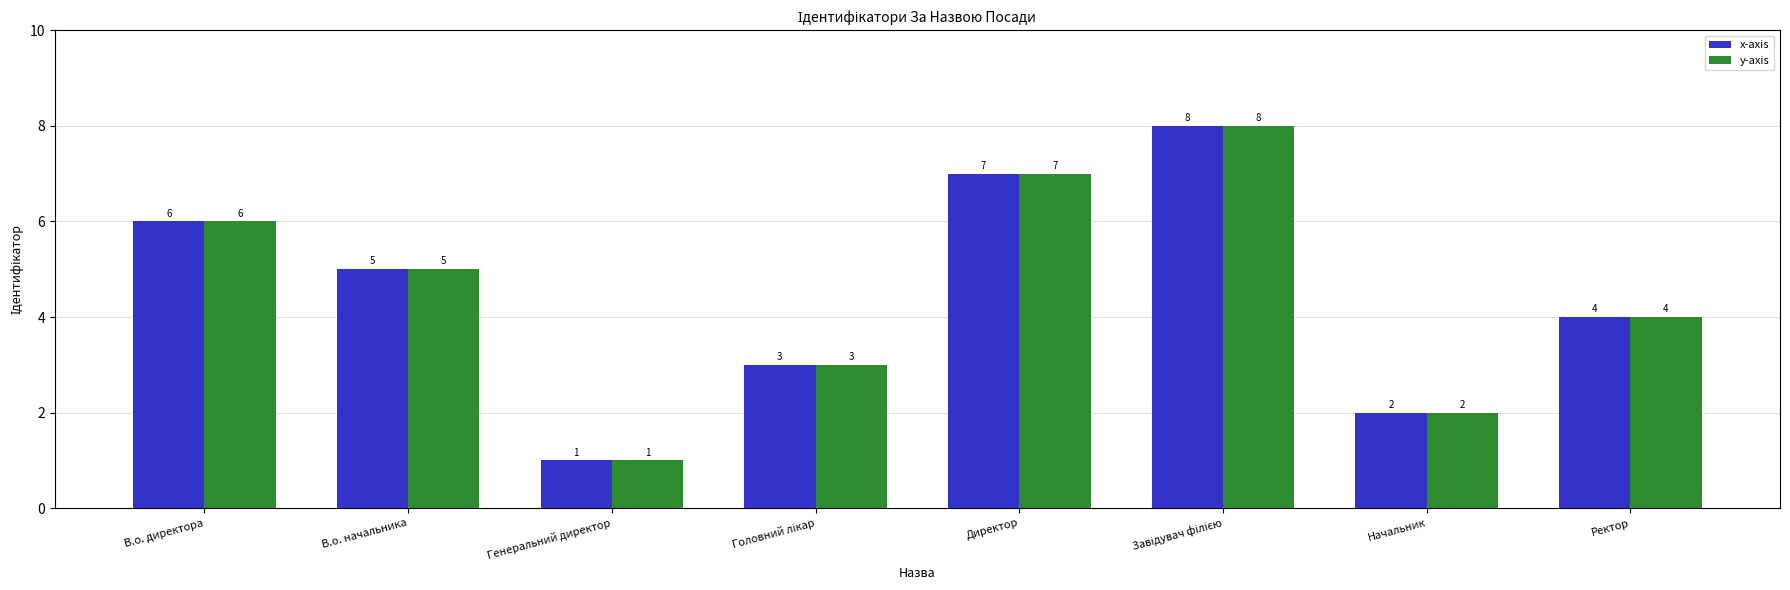

Reading left to right, what are all the values shown in this chart?

x-axis: 6	5	1	3	7	8	2	4
y-axis: 6	5	1	3	7	8	2	4